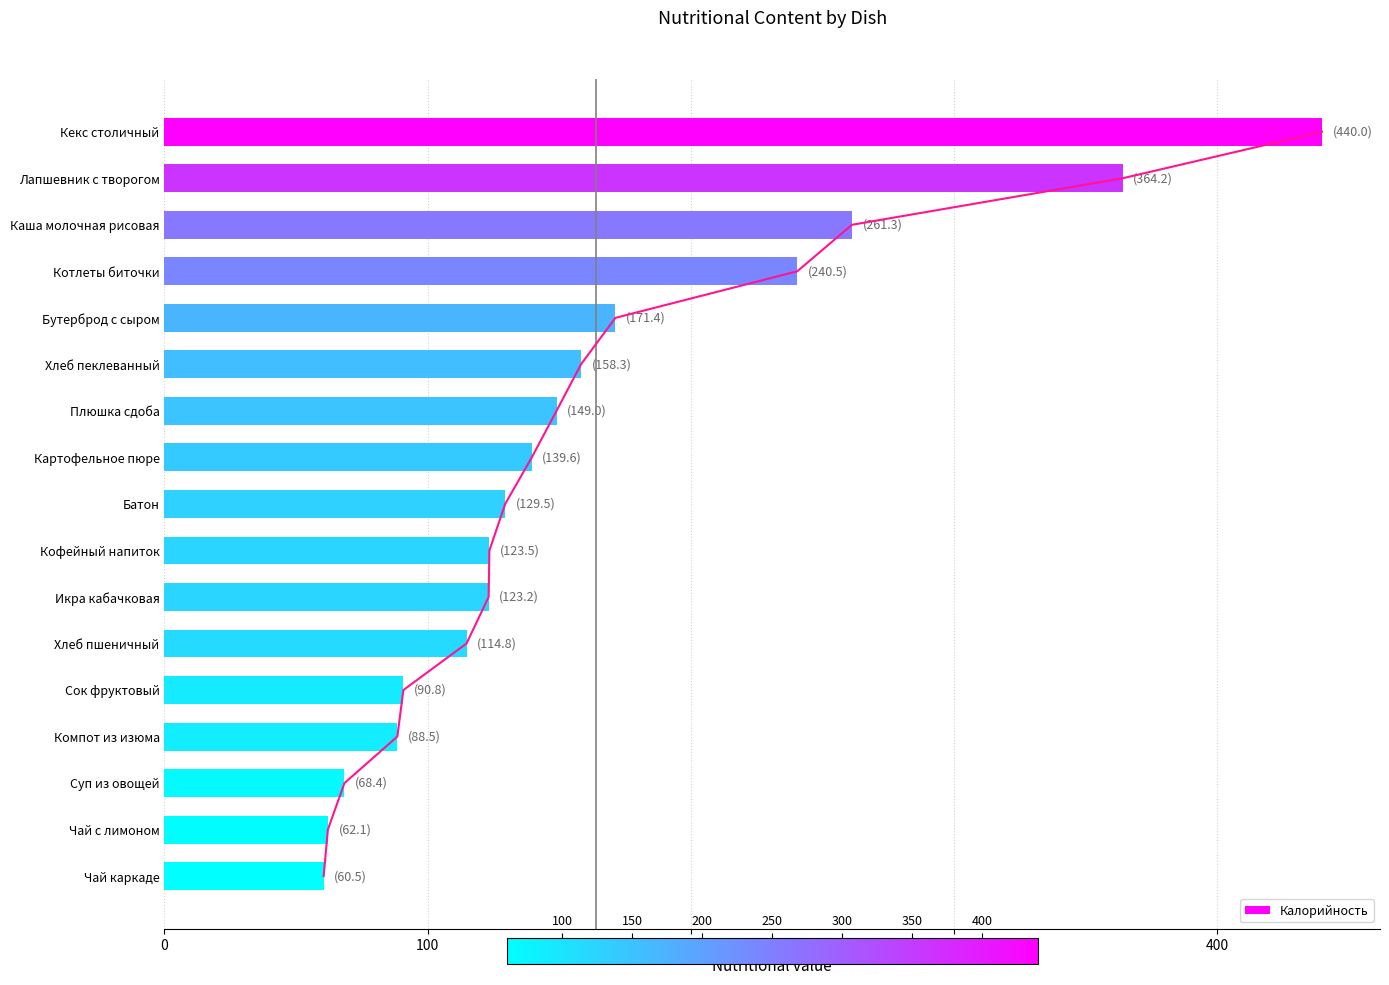

Are the bars horizontal?

Yes